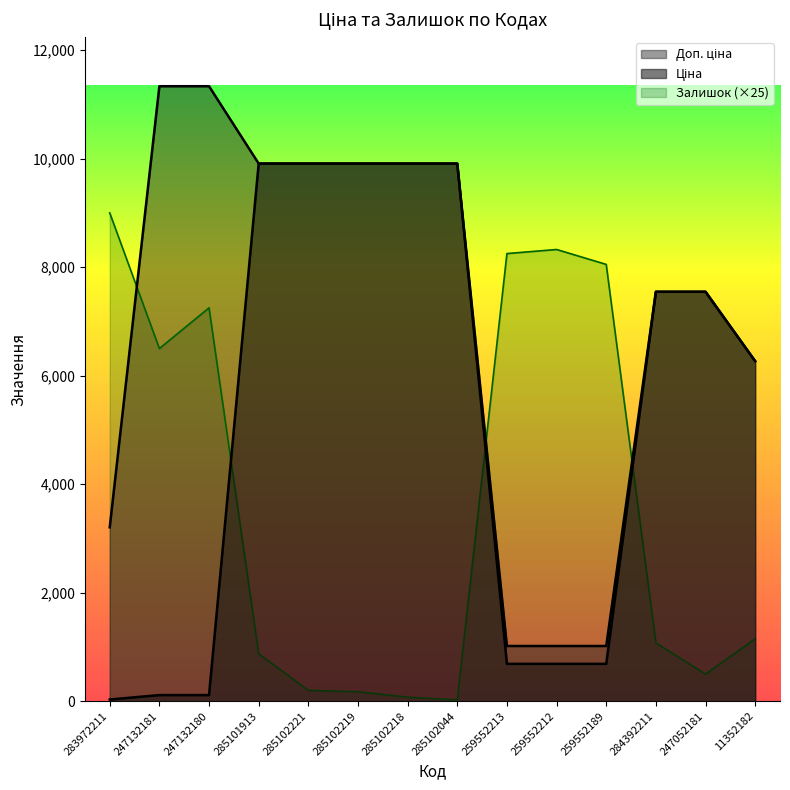

What position from the right is 284392211?

3